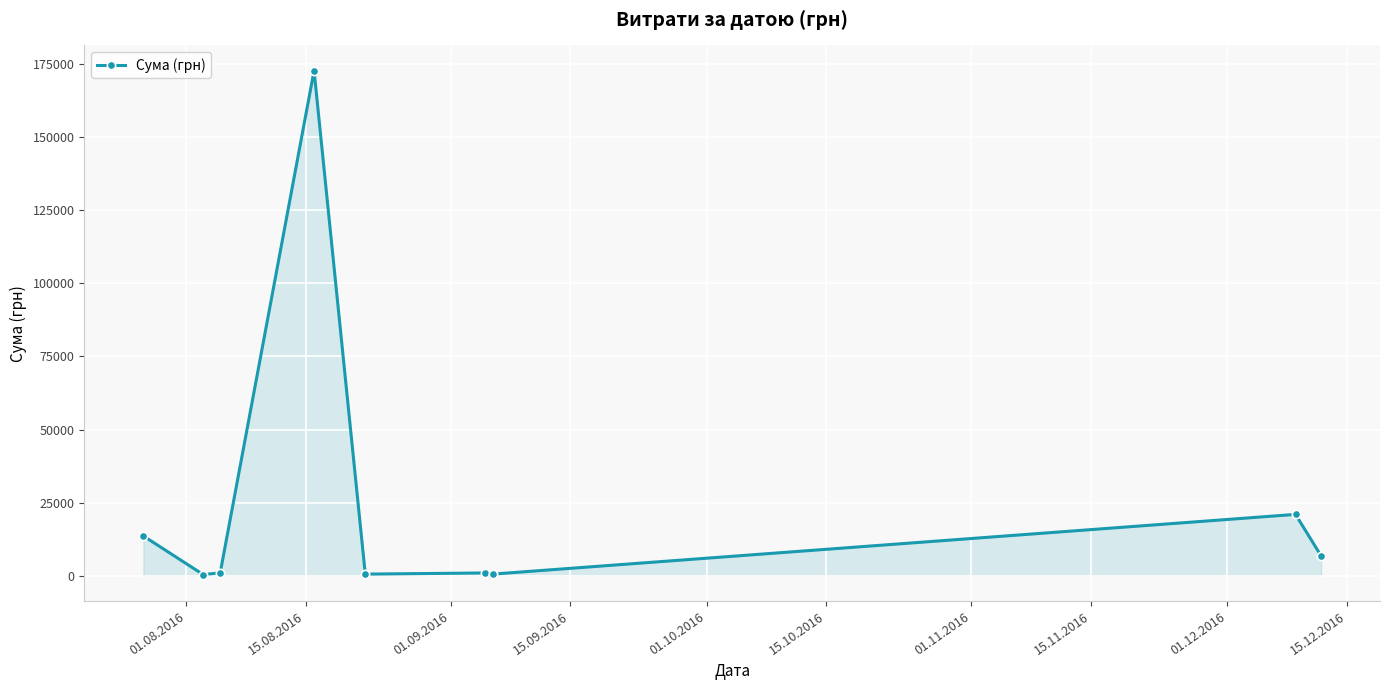

What is the sum of all values?

217747.1